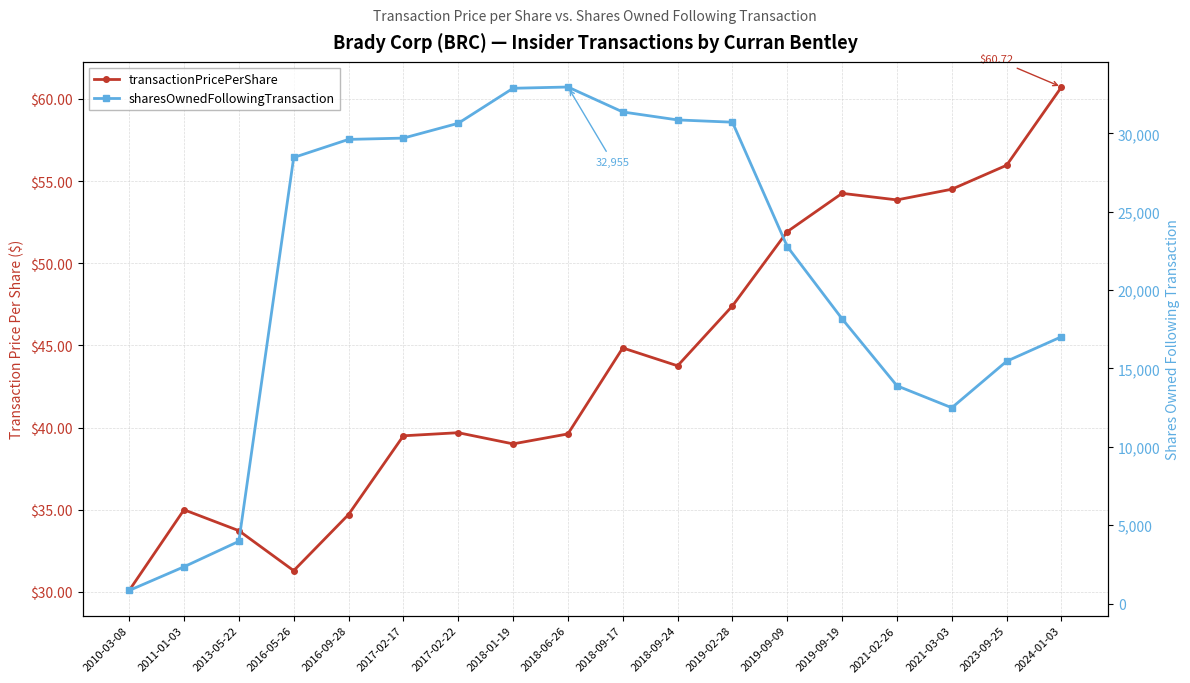

True or false: sharesOwnedFollowingTransaction has a value of 30711.0 at 2019-02-28.

True